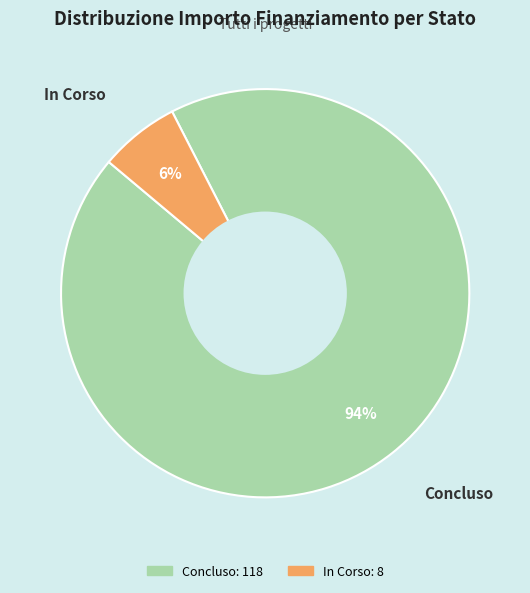

Is there any slice that represents more than half of the pie?

Yes